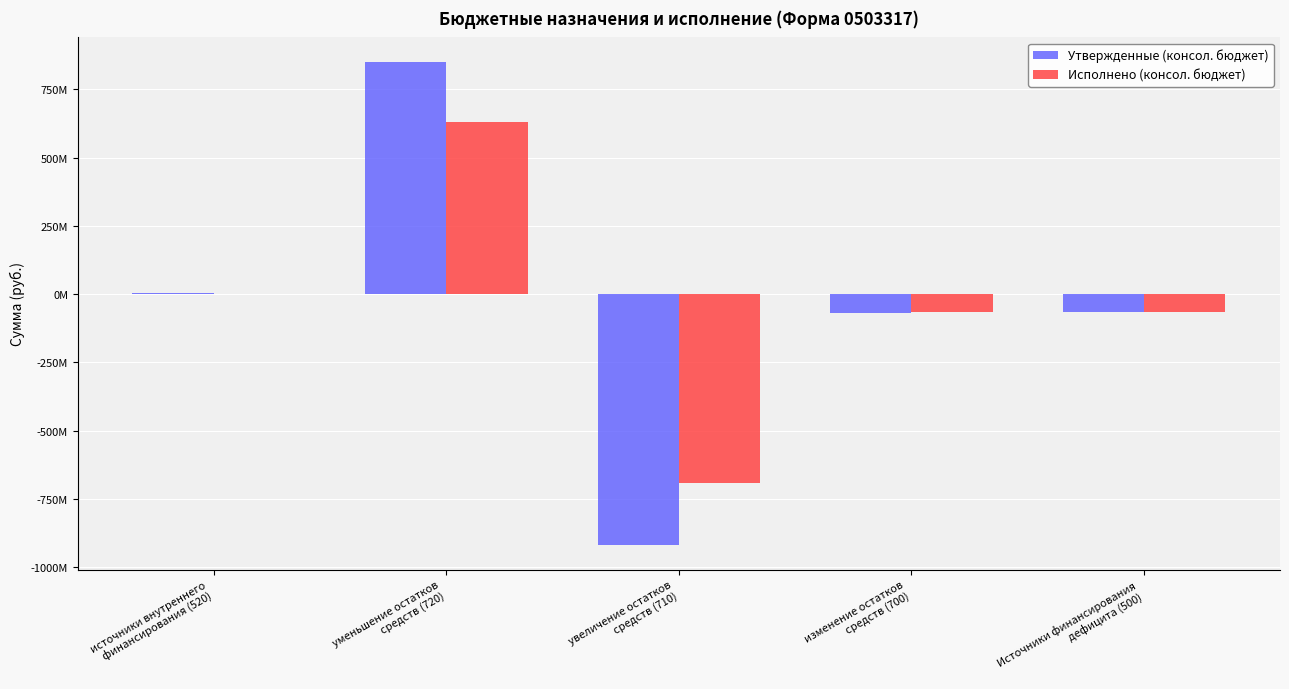

Reading right to left, list all the values displayed in this chart.

Утвержденные (консол. бюджет): Источники финансирования
дефицита (500)=-63654176.2	изменение остатков
средств (700)=-67898387.6	увеличение остатков
средств (710)=-919893346.5	уменьшение остатков
средств (720)=851994958.9	источники внутреннего
финансирования (520)=4244211.4
Исполнено (консол. бюджет): Источники финансирования
дефицита (500)=-63372133.5	изменение остатков
средств (700)=-63372133.5	увеличение остатков
средств (710)=-693123460.8	уменьшение остатков
средств (720)=629751327.3	источники внутреннего
финансирования (520)=0.0